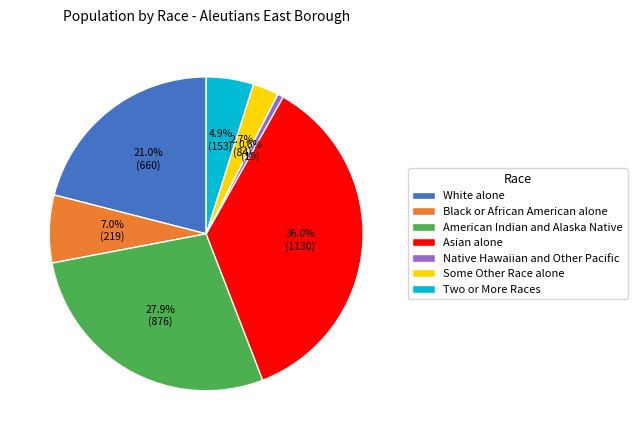

Rank the categories by value from lowest to highest.

Native Hawaiian and Other Pacific, Some Other Race alone, Two or More Races, Black or African American alone, White alone, American Indian and Alaska Native, Asian alone